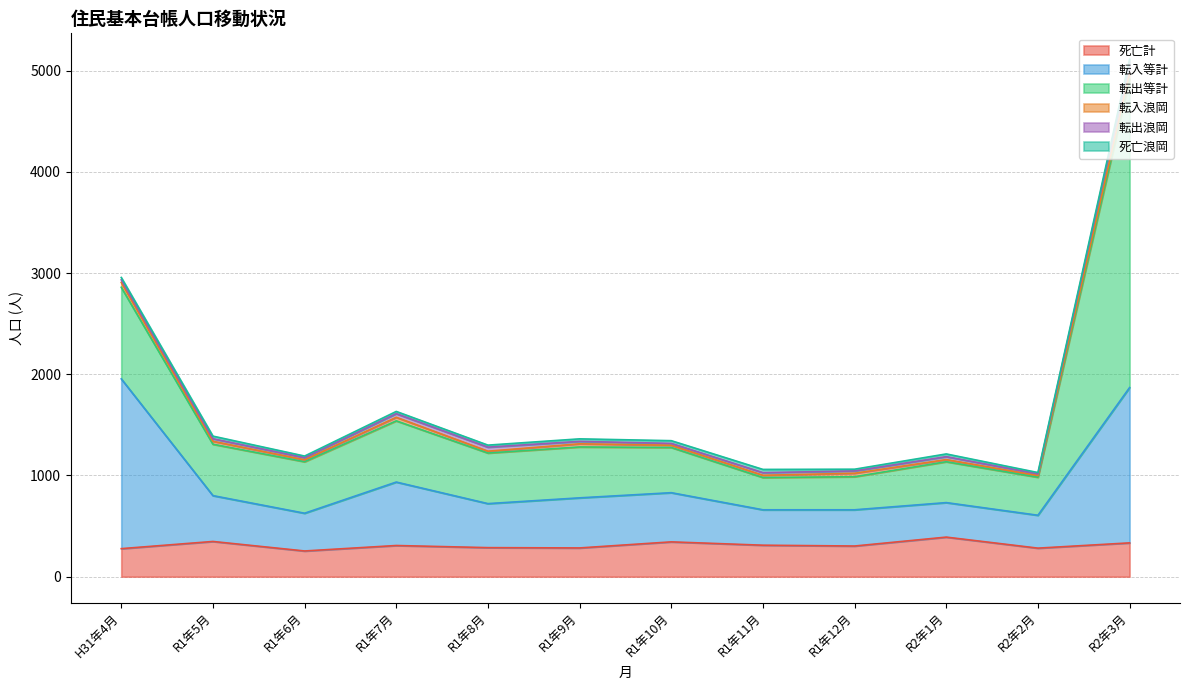

What is the label of the 10th point from the left?

R2年1月